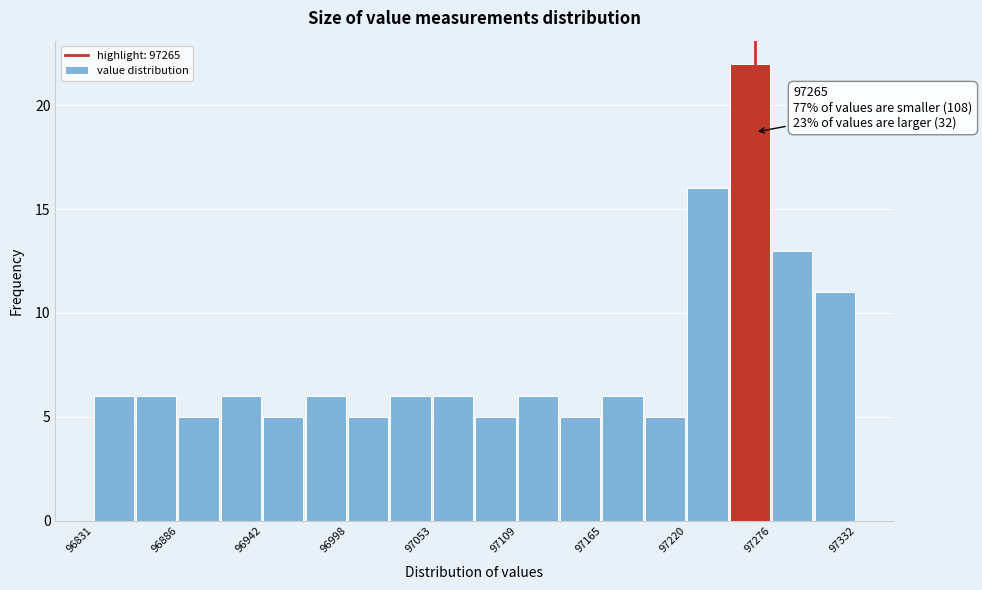

Around what value on the x-axis is the tallest bar? Give the approximate position of its centre, as read against the axis.

97260